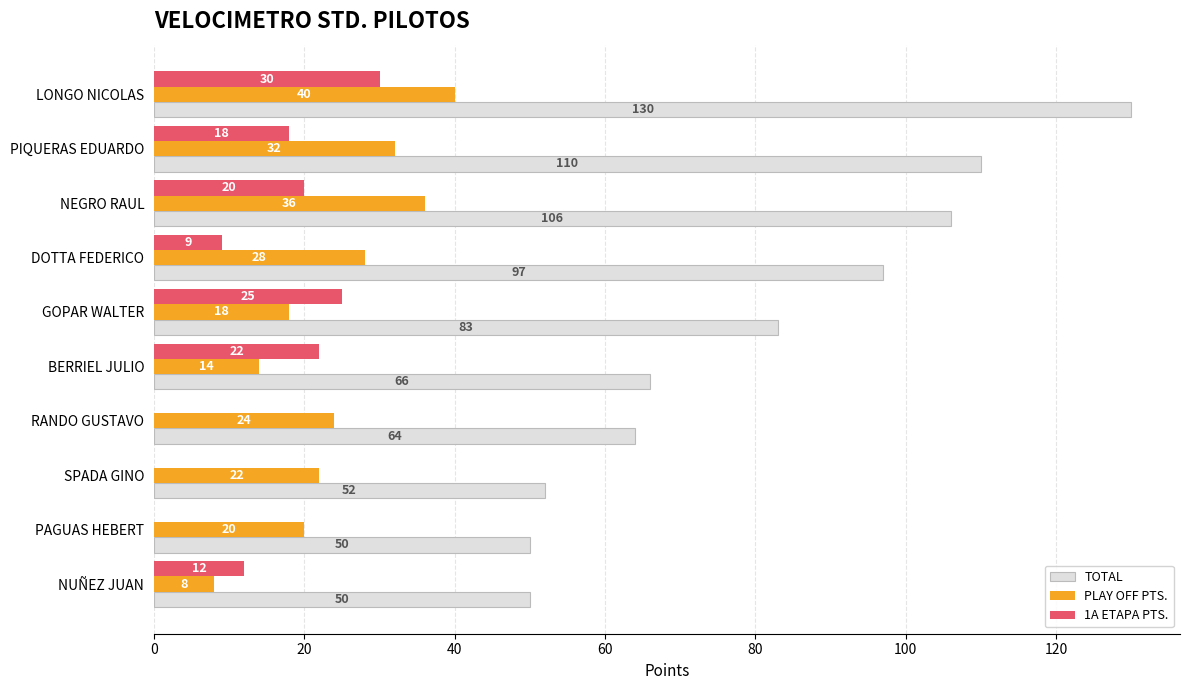

Between LONGO NICOLAS and NEGRO RAUL, which series saw the biggest shift?

TOTAL